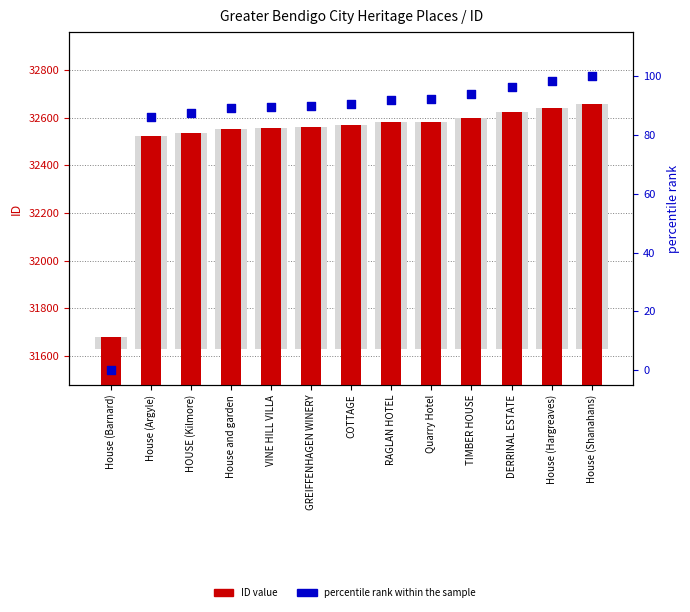

Which series contains the lowest Y value?

percentile rank within the sample